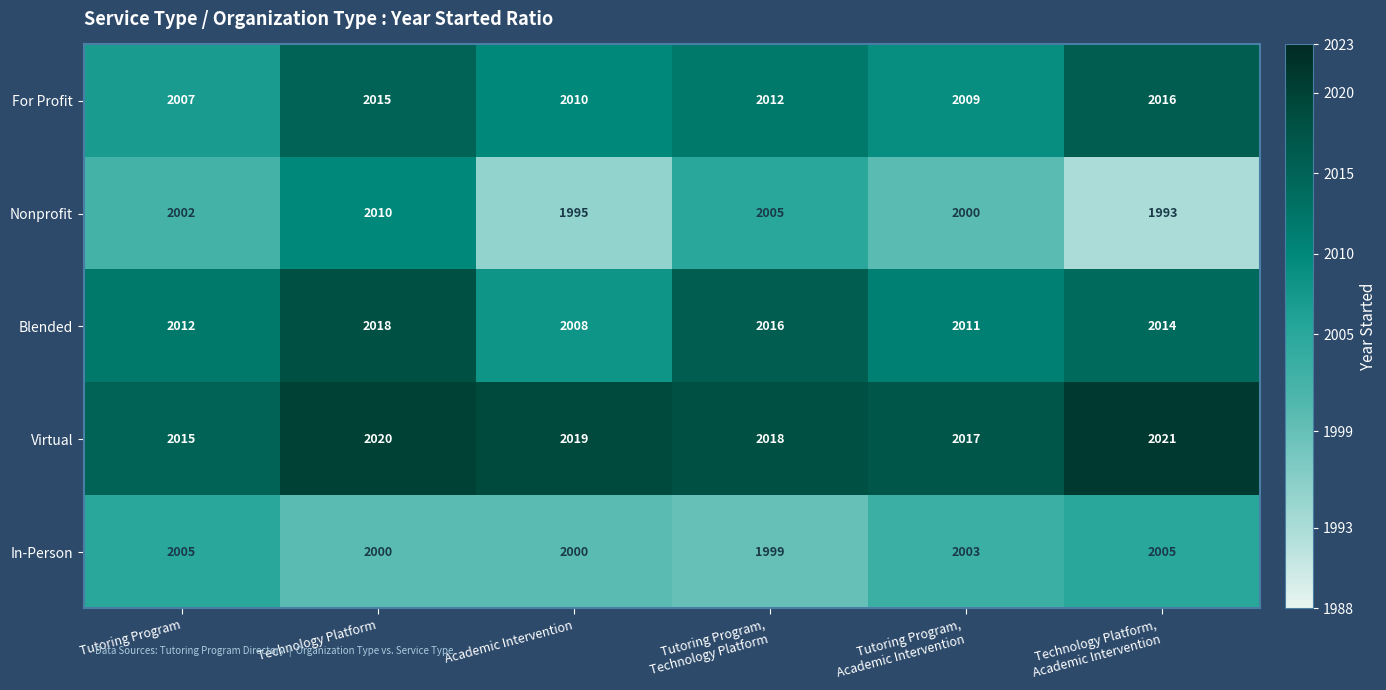

What is the approximate value of For Profit at Tutoring Program?

2007